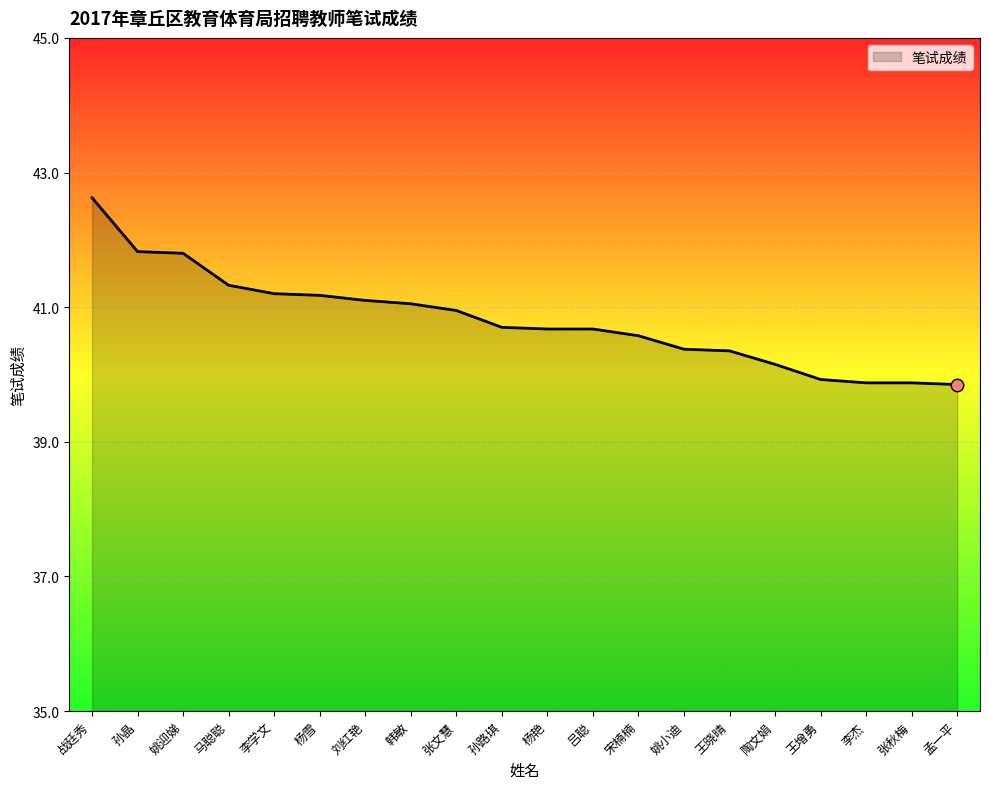

Between 孙路琪 and 马聪聪, which is larger?

马聪聪